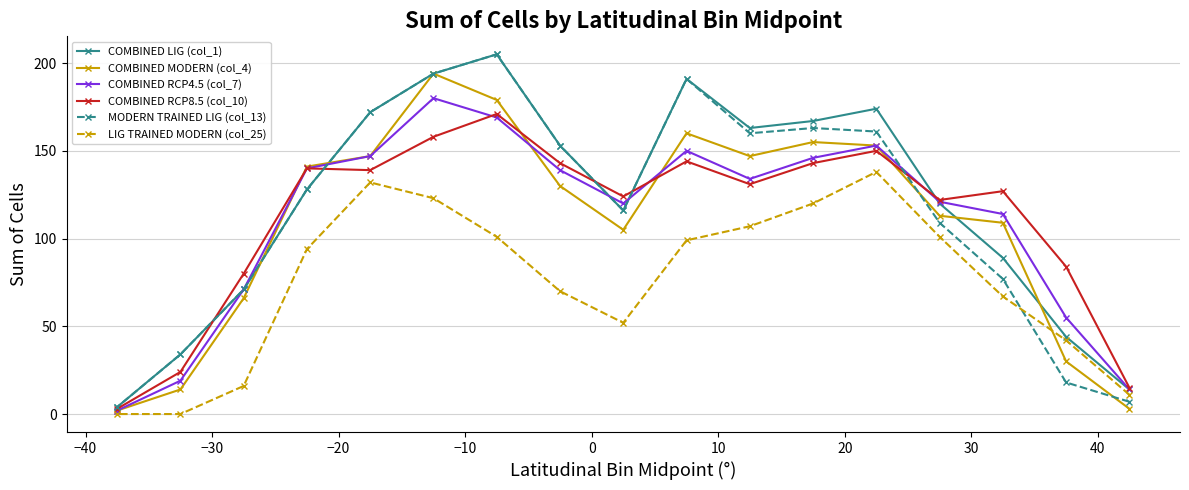

What is the maximum value shown in the chart?

205